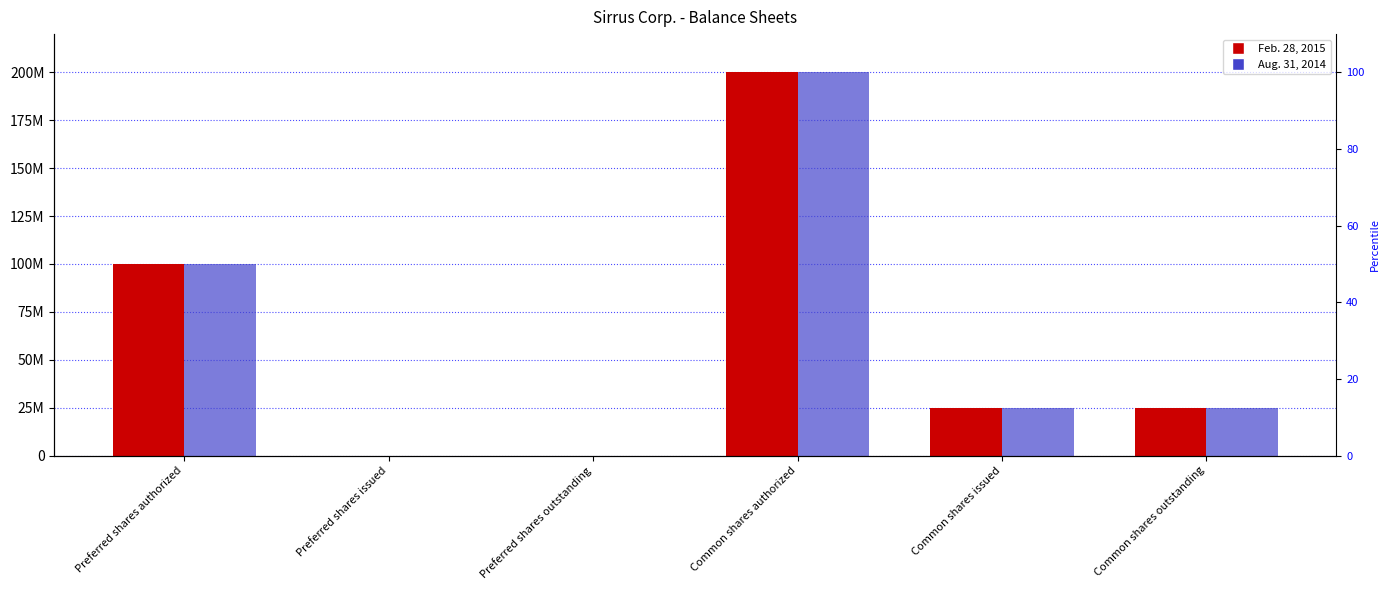

Where is Feb. 28, 2015 nearest to the value 100000000?

Preferred shares authorized